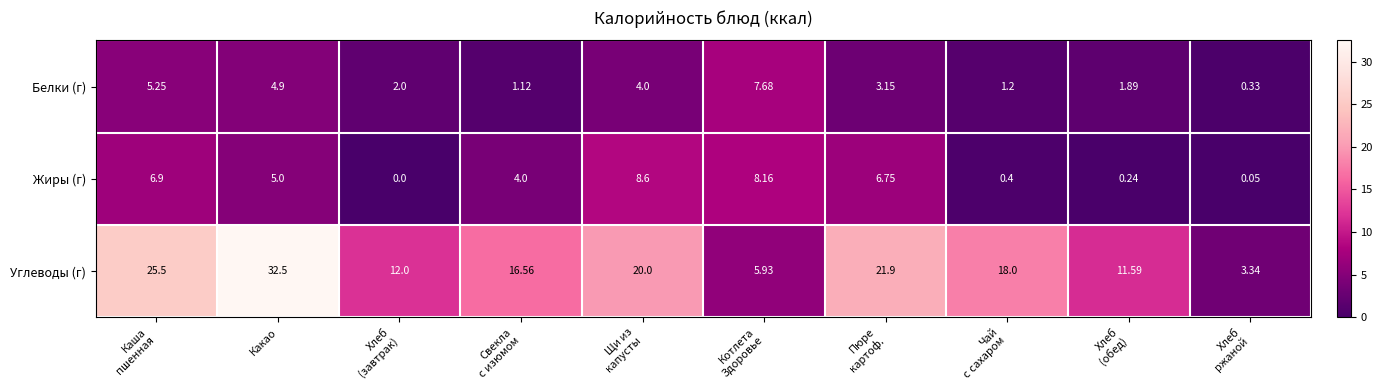

Rank the series by their maximum value, from highest to lowest.

Углеводы (г), Жиры (г), Белки (г)